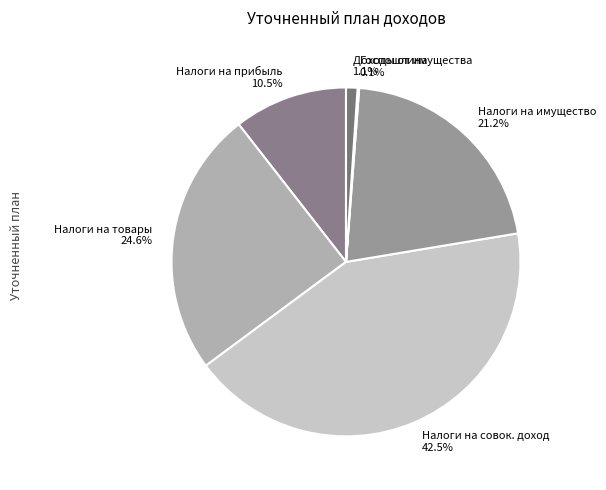

Is there any slice that represents more than half of the pie?

No